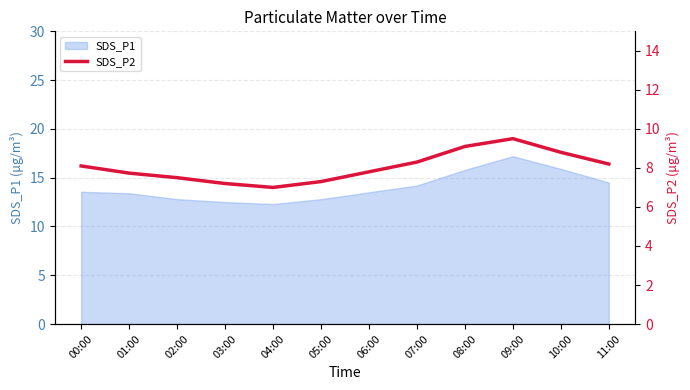

At which category does the chart reach its minimum across all series?

04:00